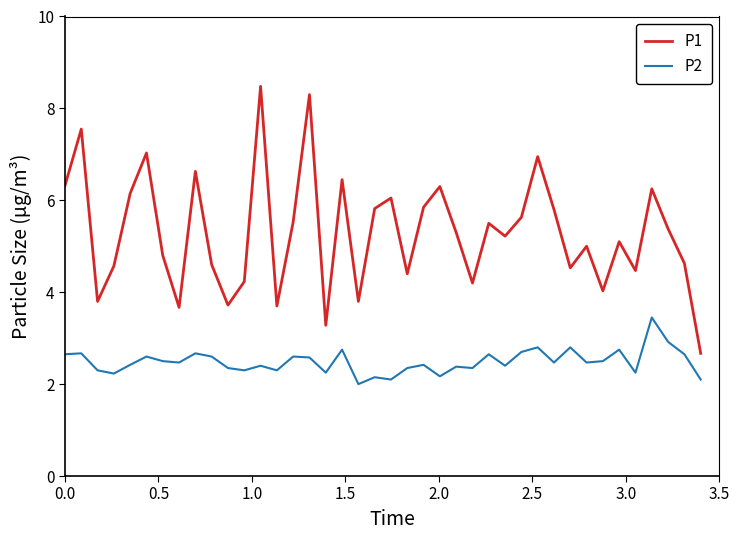

Which series has the widest spread of values?

P1